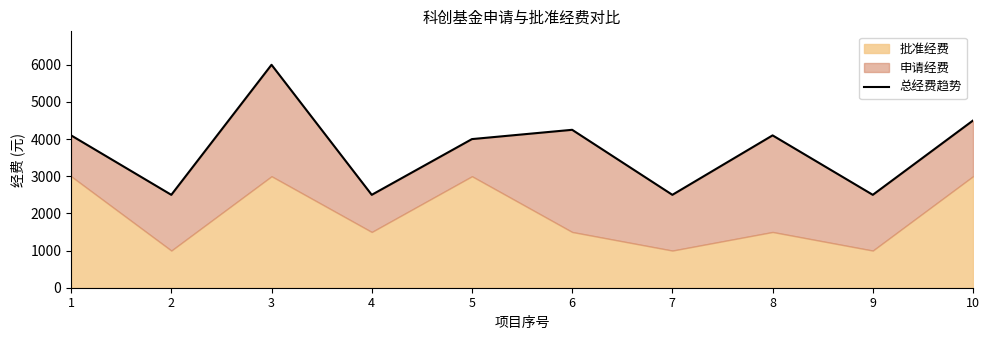

List the labels in order of value, largest first.

3, 10, 6, 1, 8, 5, 2, 4, 7, 9